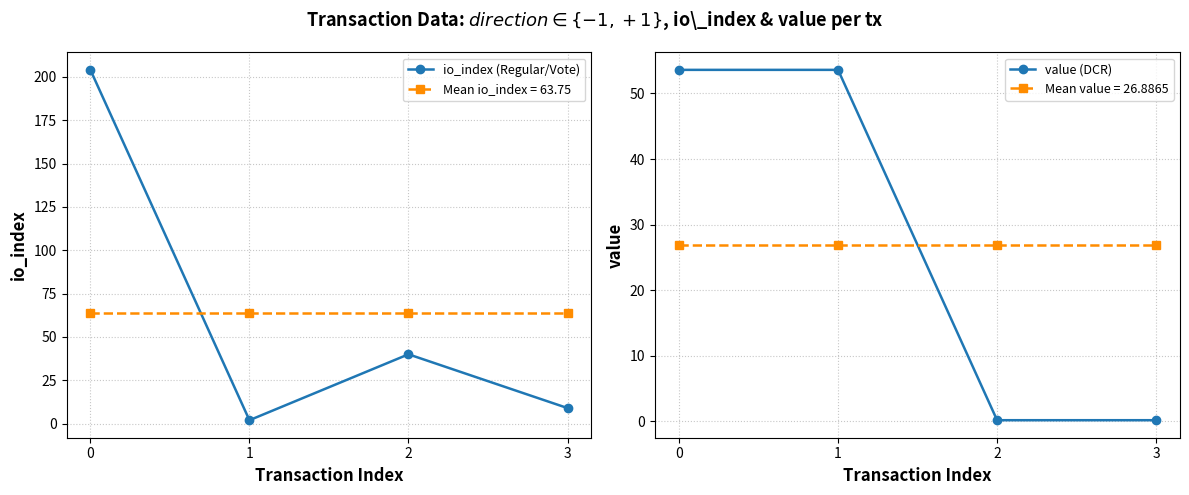

Where is value (DCR) nearest to the value 26?

2